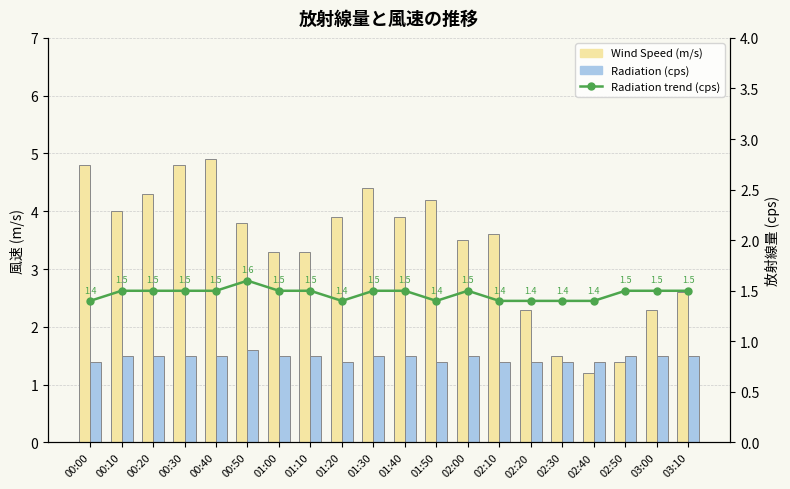

What is the total value across all series at 01:20?

6.7